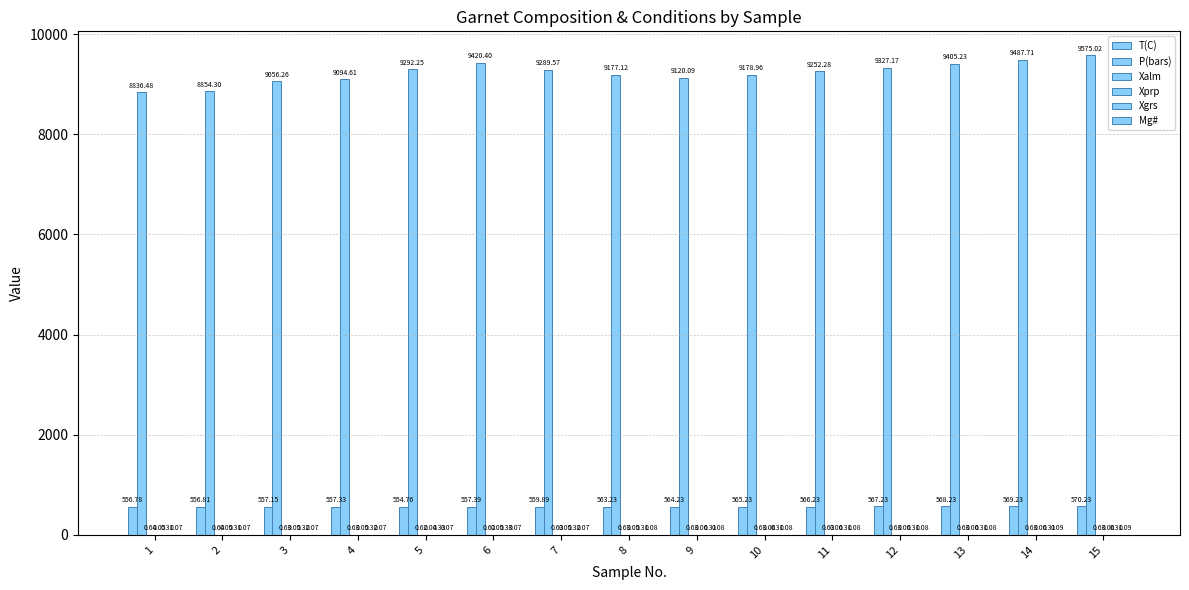

How many data points does each series have?

15